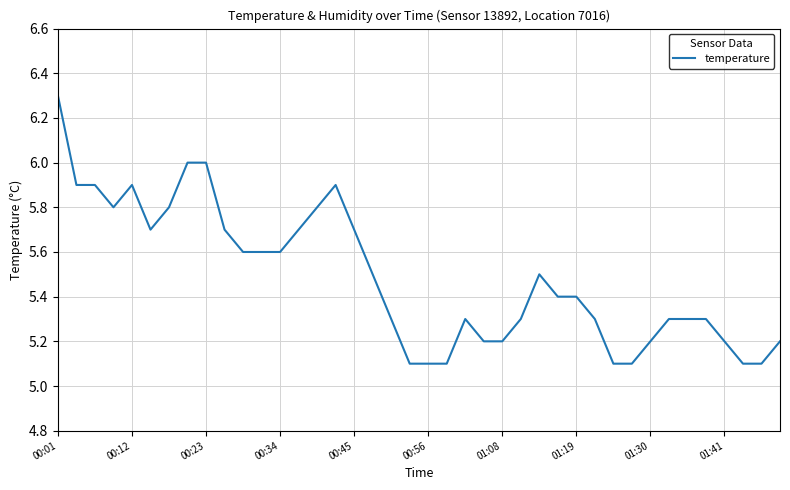

What is the difference between the maximum and minimum values?

1.2